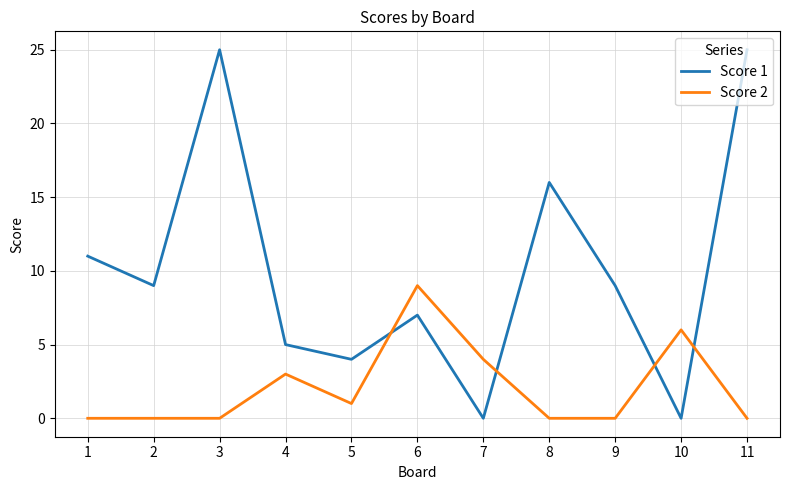

What is the difference between the Score 2 values at 3 and 7?

4